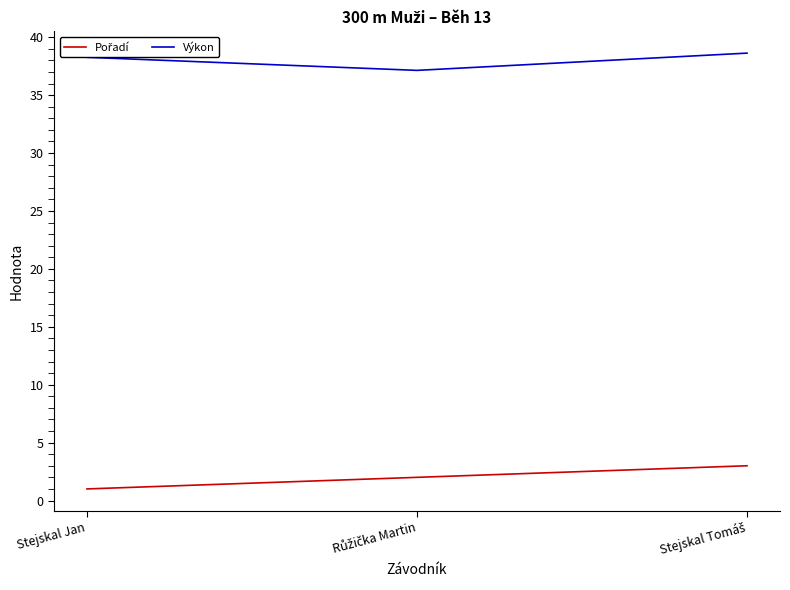

What is the sum of all Výkon values?

114.0